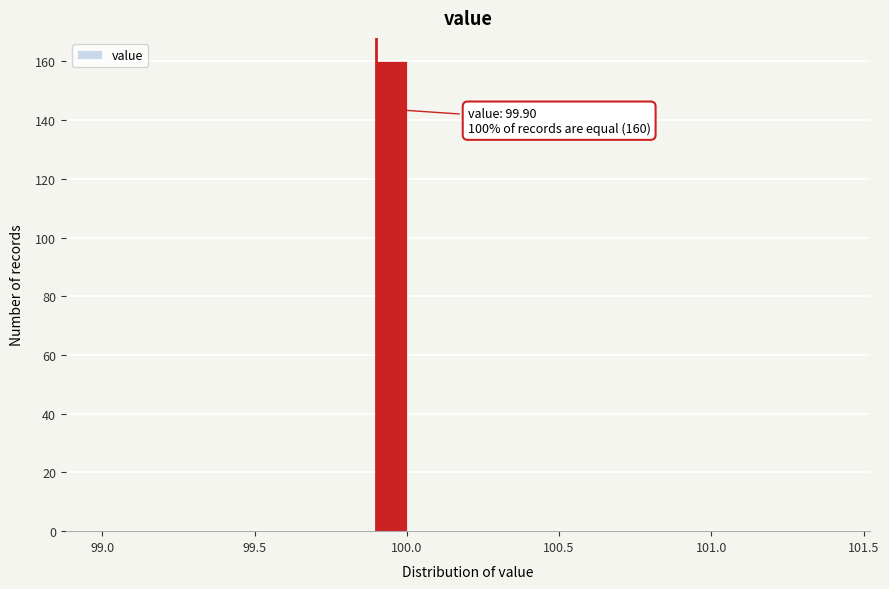

Read against the x-axis, roughly where is the centre of the tallest bar?

99.95